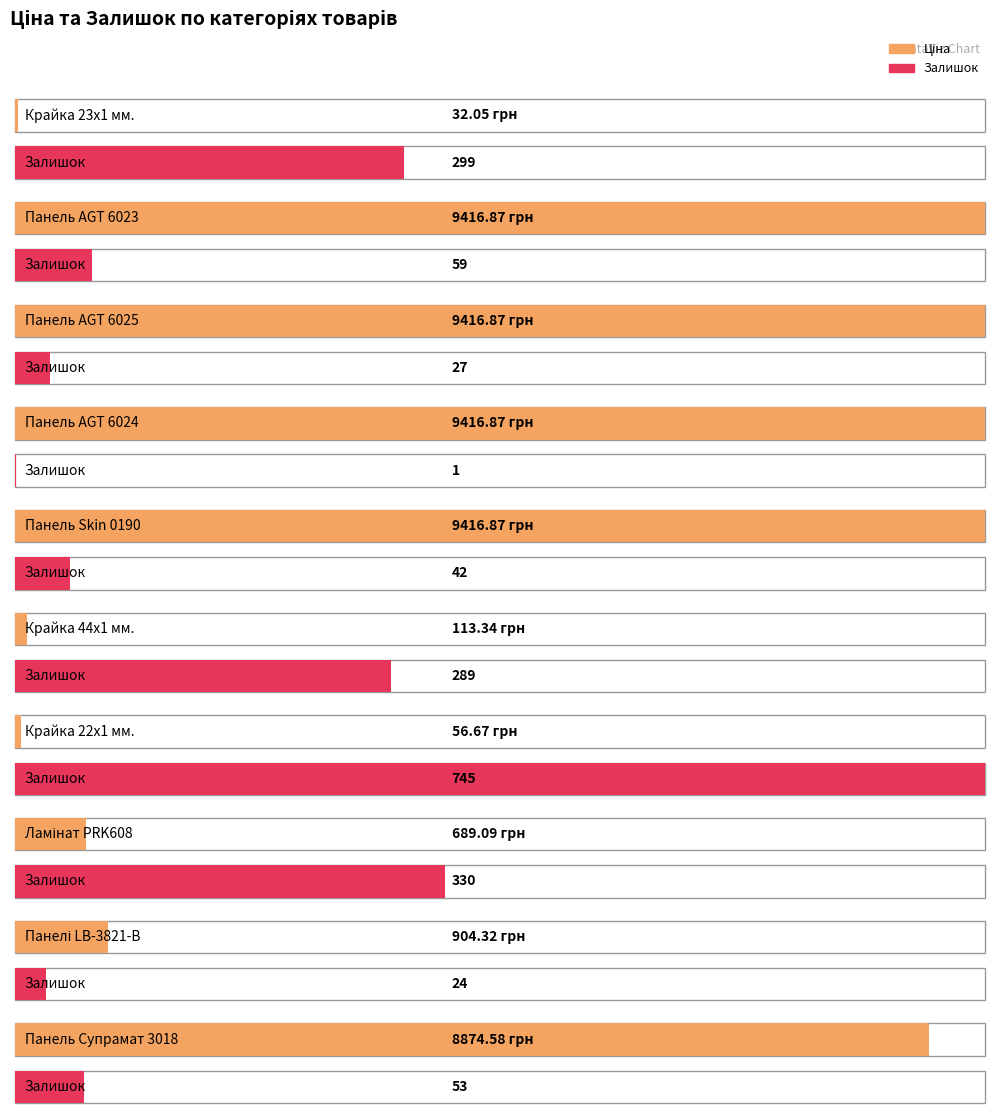

List the labels in order of Залишок value, largest first.

Крайка 22x1 мм., Ламінат PRK608, Крайка 23x1 мм., Крайка 44x1 мм., Панель AGT 6023, Панель Супрамат 3018, Панель Skin 0190, Панель AGT 6025, Панелі LB-3821-В, Панель AGT 6024